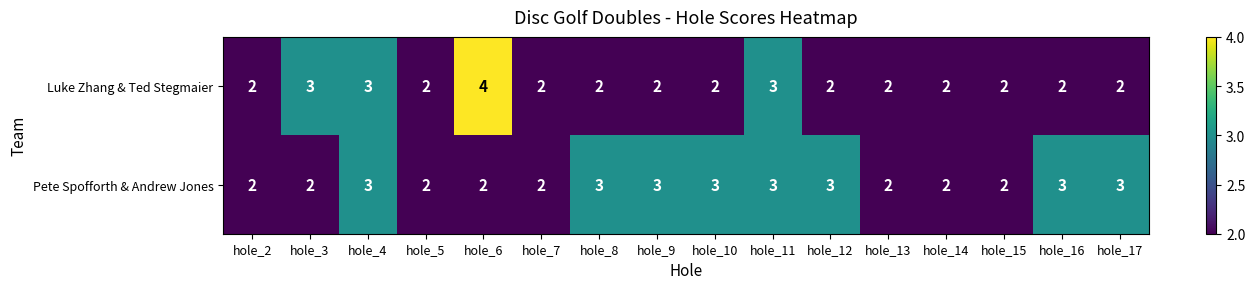

The Luke Zhang & Ted Stegmaier series shows 2 at hole_10. True or false?

True